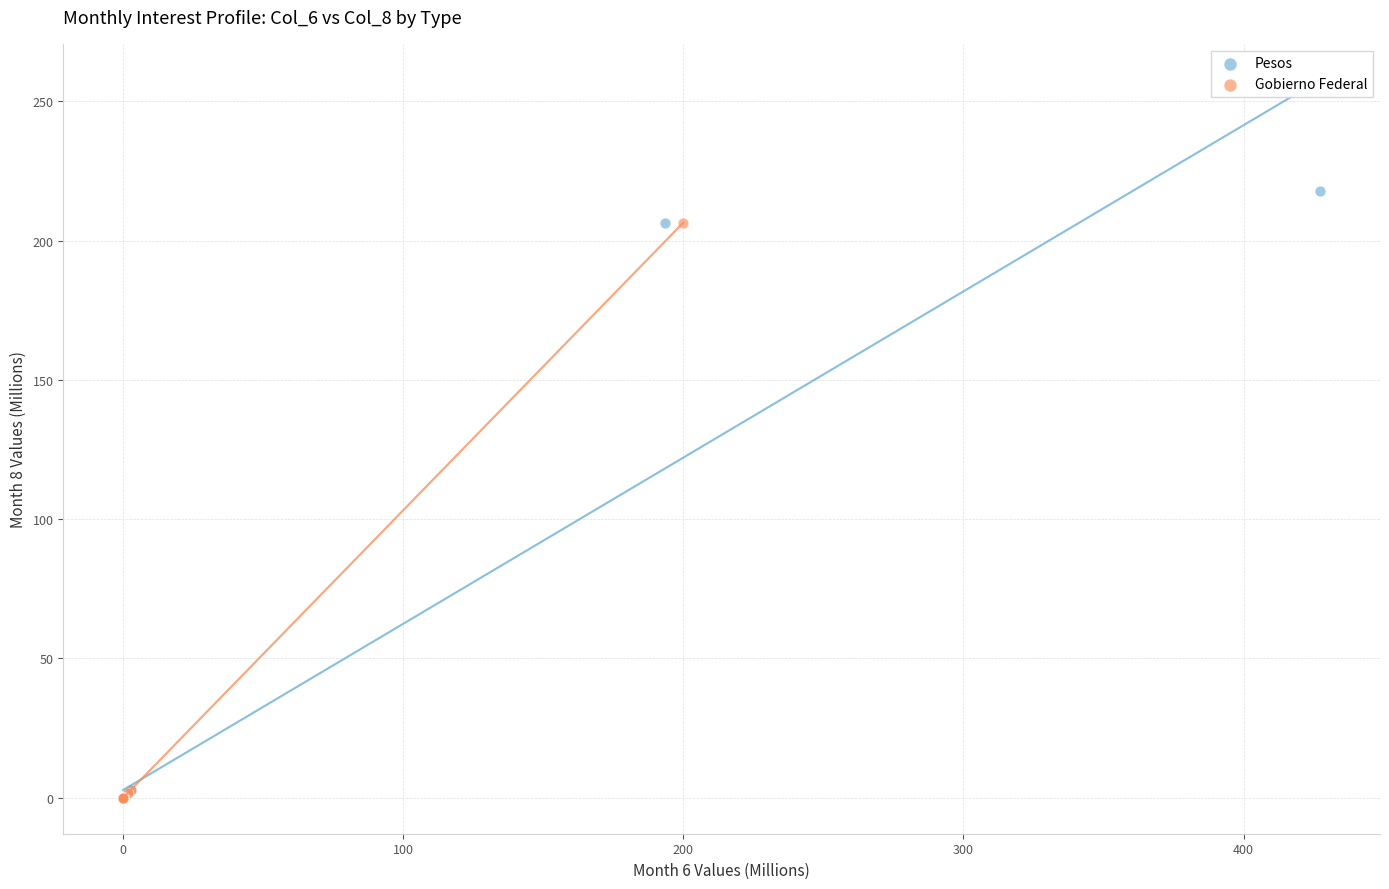

What are all the series names shown in the legend?

Pesos, Gobierno Federal